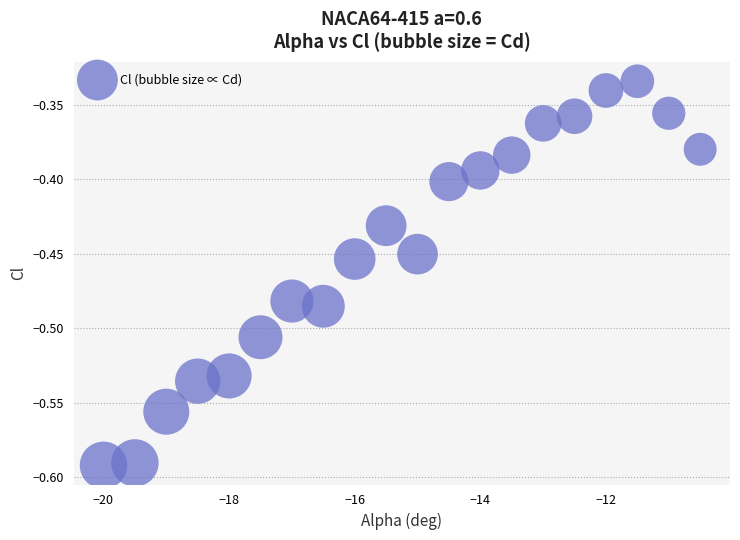

What is the range of X values (max minus min)?

9.5